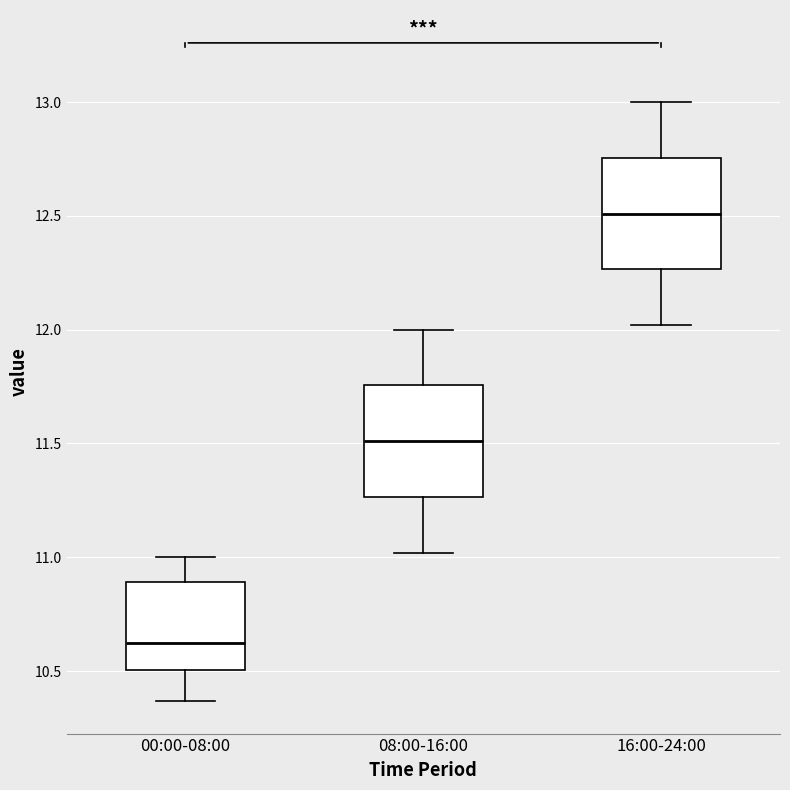

Which box has the lowest median line?

00:00-08:00